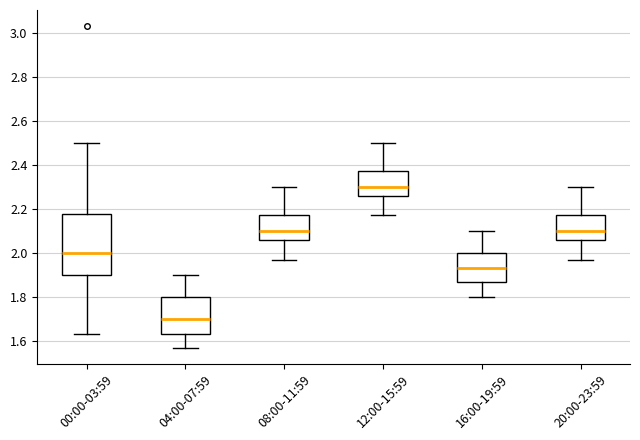

Reading left to right, read every box against the y-axis: the position of its median line, the range the box covers, and the ends of its whiskers. The values are not printed on the chart, so give them approximately, as read against the axis.

00:00-03:59: median 2.00, box 1.90 to 2.18, whiskers 1.64 to 2.50
04:00-07:59: median 1.70, box 1.64 to 1.80, whiskers 1.58 to 1.90
08:00-11:59: median 2.10, box 2.06 to 2.18, whiskers 1.98 to 2.30
12:00-15:59: median 2.30, box 2.26 to 2.38, whiskers 2.18 to 2.50
16:00-19:59: median 1.94, box 1.88 to 2.00, whiskers 1.80 to 2.10
20:00-23:59: median 2.10, box 2.06 to 2.18, whiskers 1.98 to 2.30